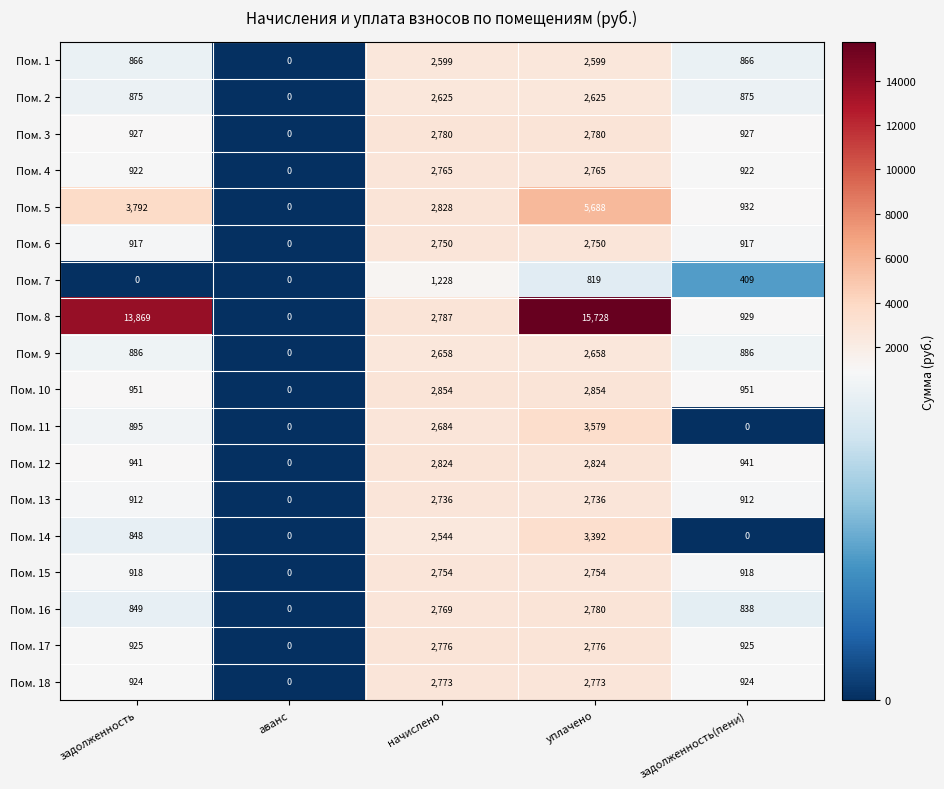

Between задолженность and начислено, which series saw the biggest shift?

Пом. 8